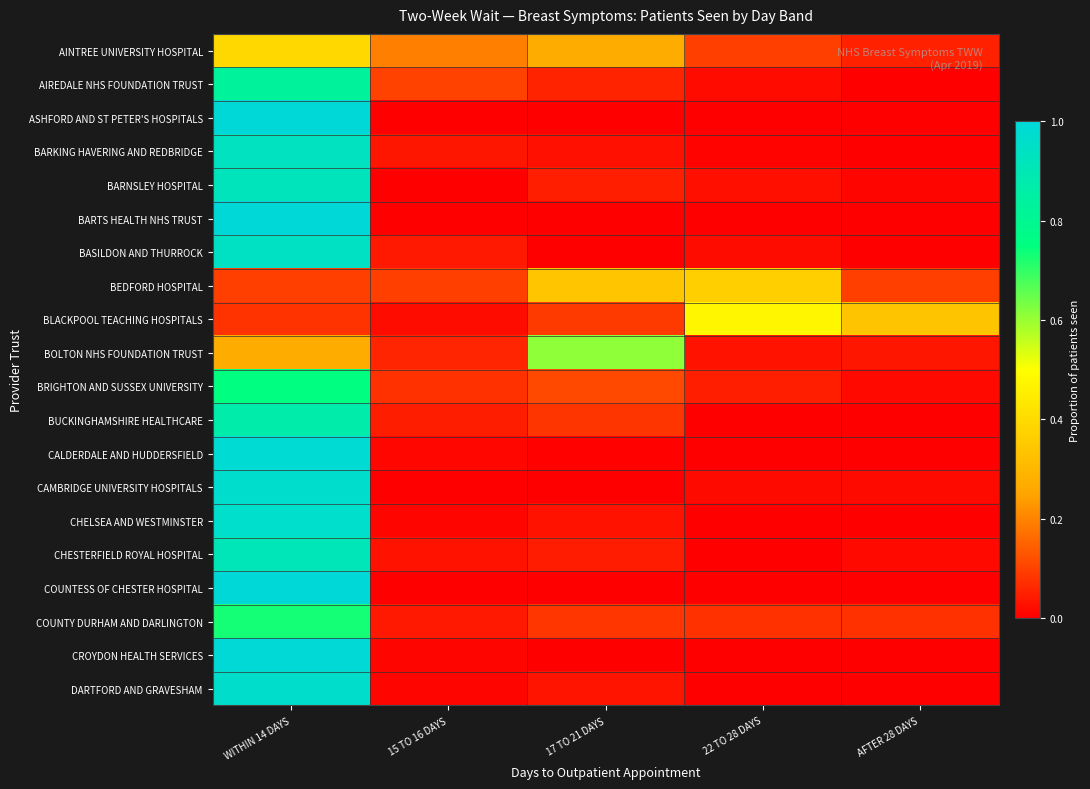

What is the difference between the highest and lowest values at AFTER 28 DAYS?

0.3